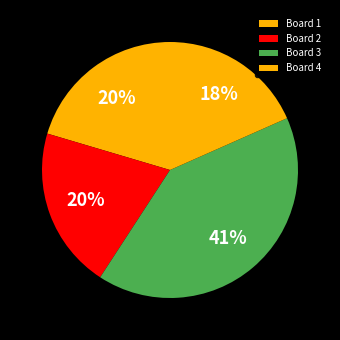

How many segments does this pie chart have?

4